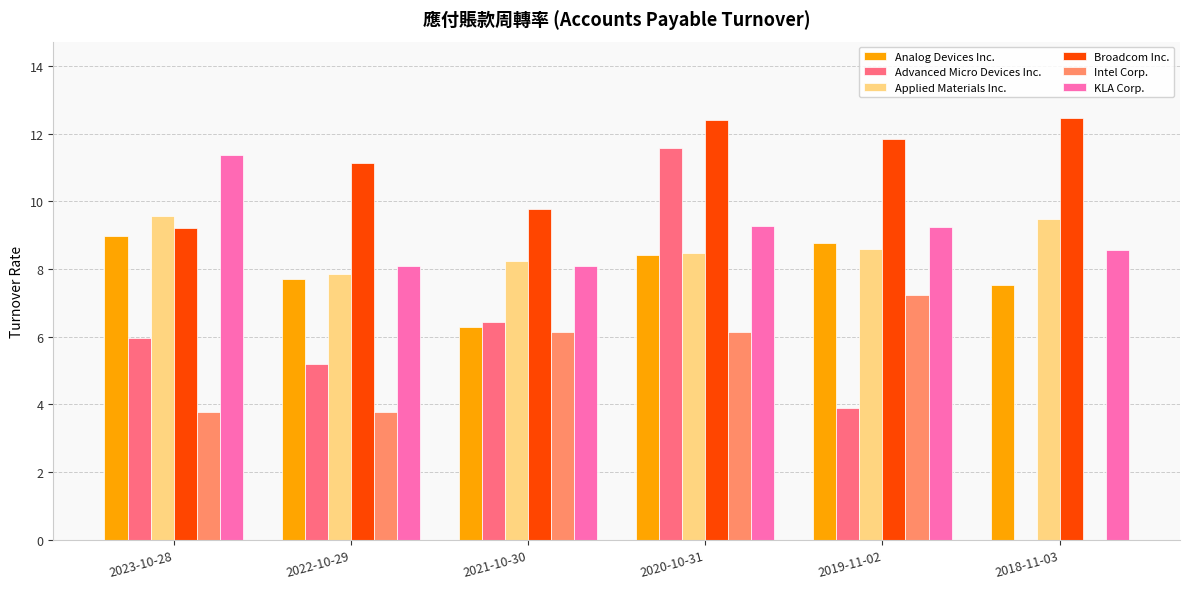

At which label is Advanced Micro Devices Inc. closest to 5?

2022-10-29